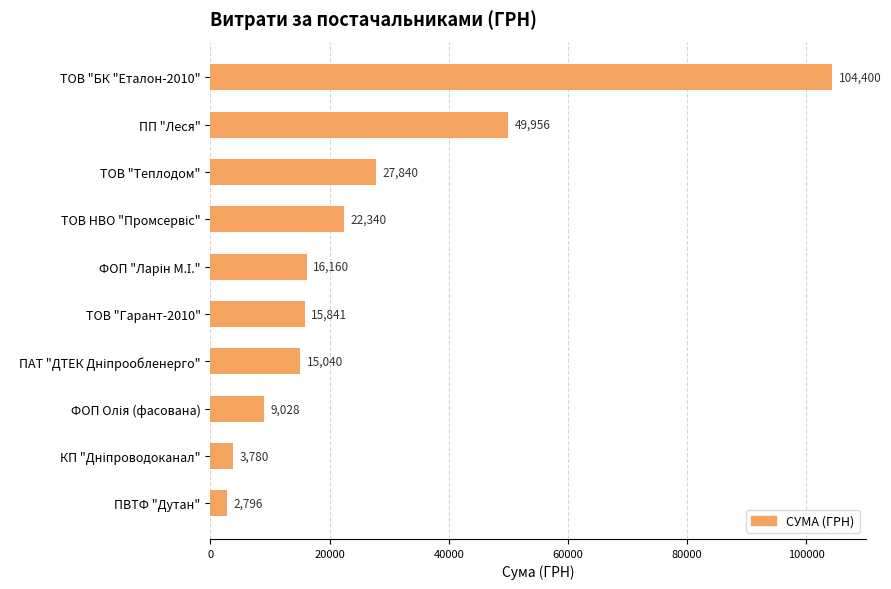

What is the label of the 1st bar from the top?

ТОВ "БК "Еталон-2010"